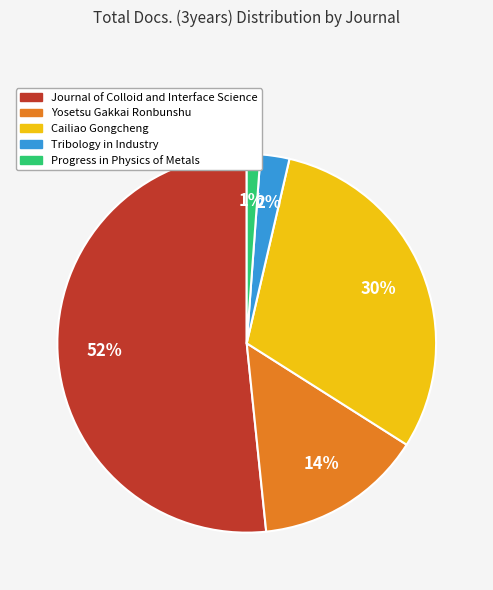

What percentage is the Cailiao Gongcheng slice, to the nearest percent?

30%